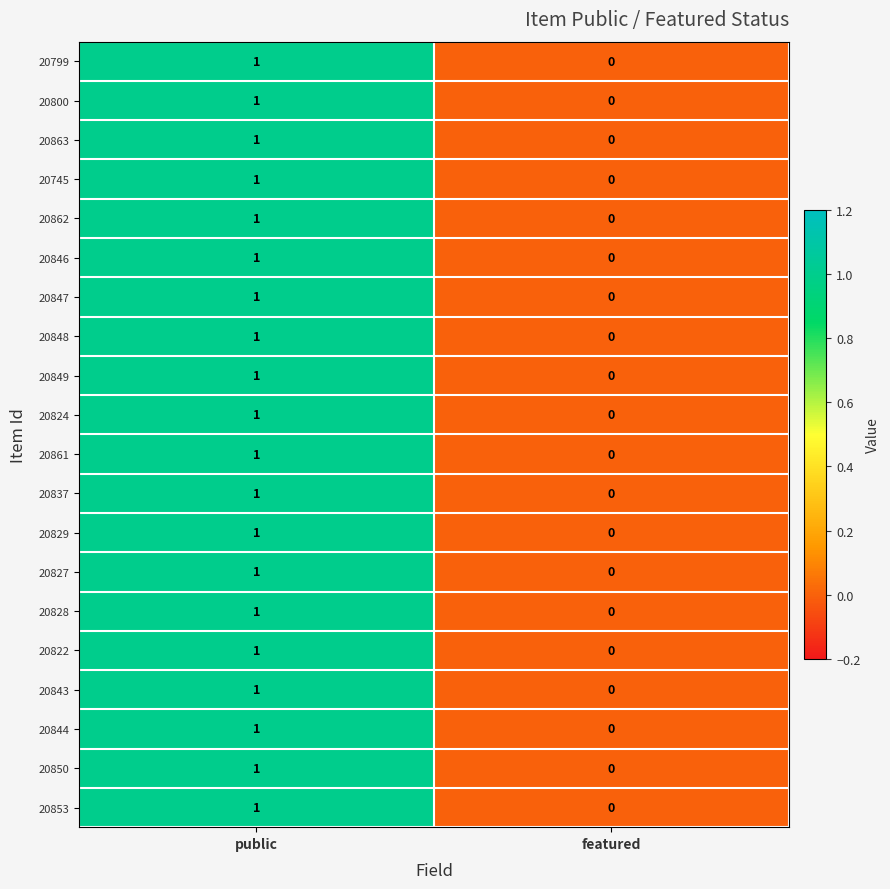

How many categories are shown in the chart?

2